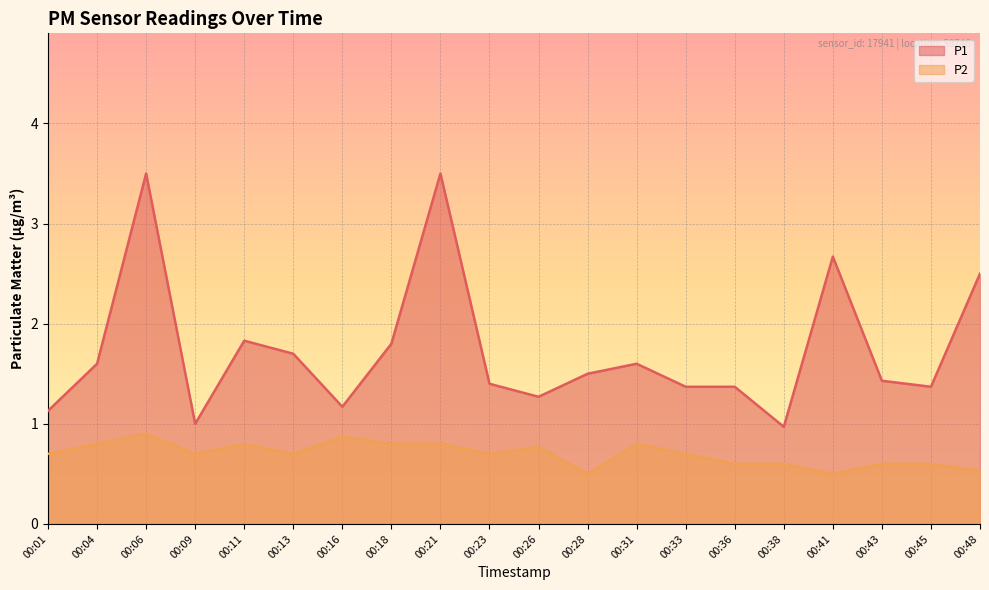

What is the average value of the P1 series?

1.7